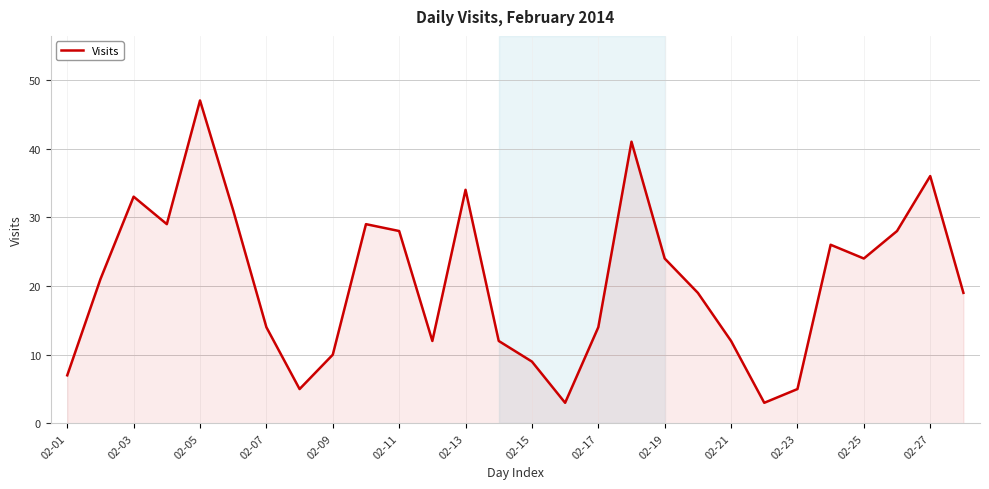

What is the smallest value displayed?

3